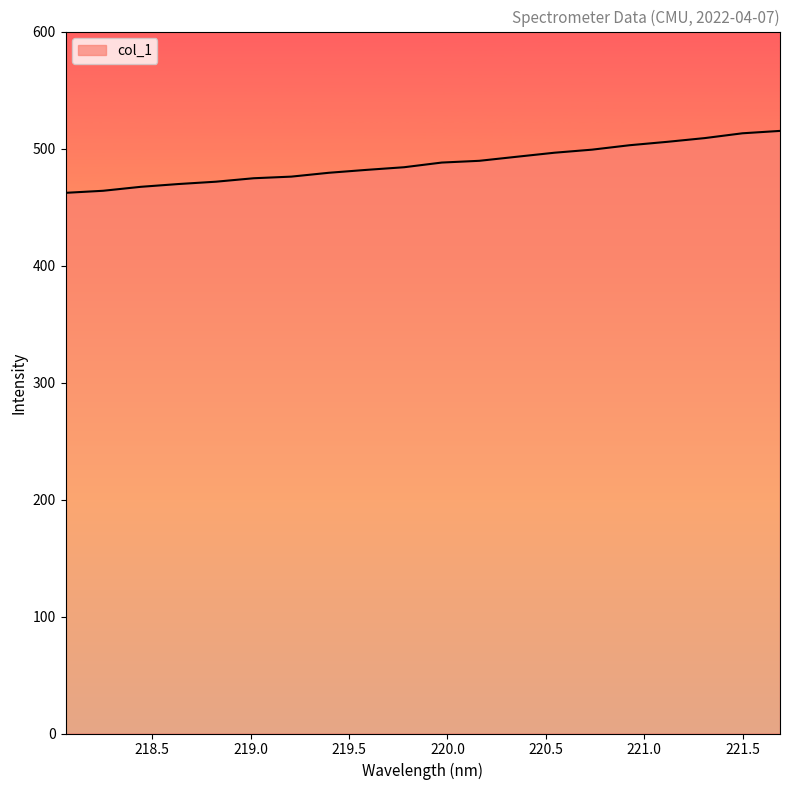

What is the minimum value shown in the chart?

462.1